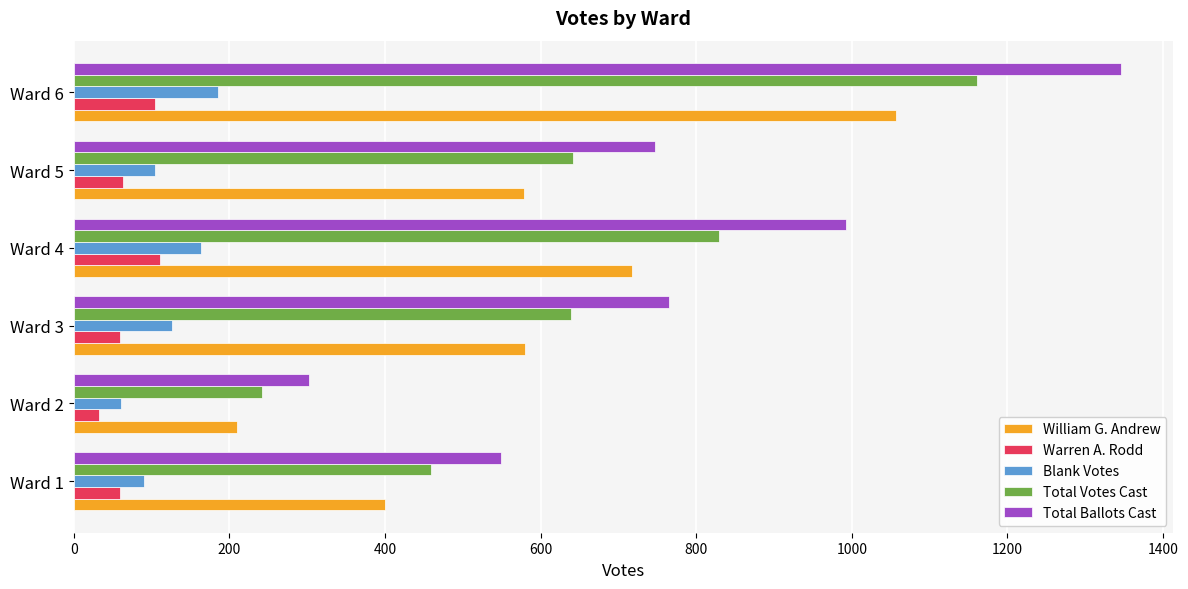

How many data points in Blank Votes are less than 126?

3